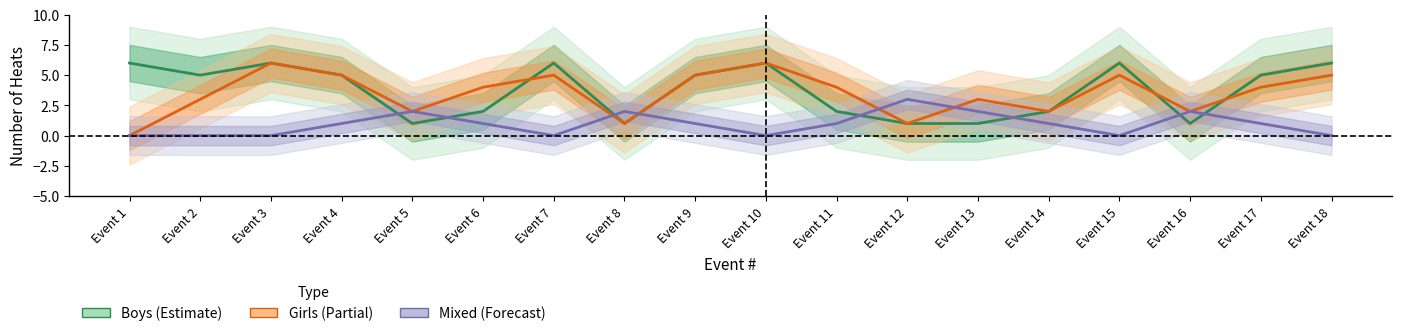

True or false: Boys has a value of 1 at Event 16.

True